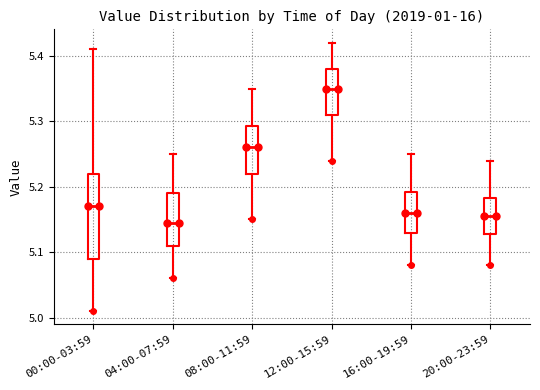

Reading left to right, read every box against the y-axis: the position of its median line, the range the box covers, and the ends of its whiskers. The values are not printed on the chart, so give them approximately, as read against the axis.

00:00-03:59: median 5.17, box 5.09 to 5.22, whiskers 5.01 to 5.41
04:00-07:59: median 5.15, box 5.11 to 5.19, whiskers 5.06 to 5.25
08:00-11:59: median 5.26, box 5.22 to 5.29, whiskers 5.15 to 5.35
12:00-15:59: median 5.35, box 5.31 to 5.38, whiskers 5.24 to 5.42
16:00-19:59: median 5.16, box 5.13 to 5.19, whiskers 5.08 to 5.25
20:00-23:59: median 5.16, box 5.13 to 5.18, whiskers 5.08 to 5.24